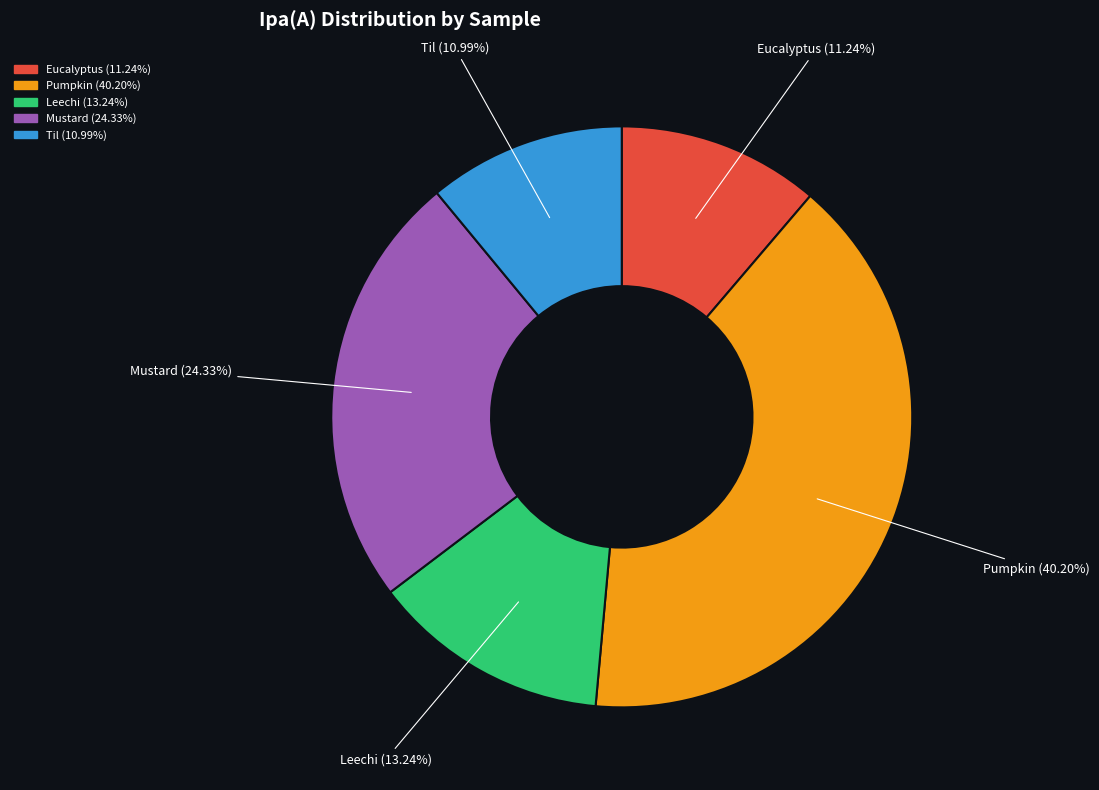

Which slice is the largest?

Pumpkin